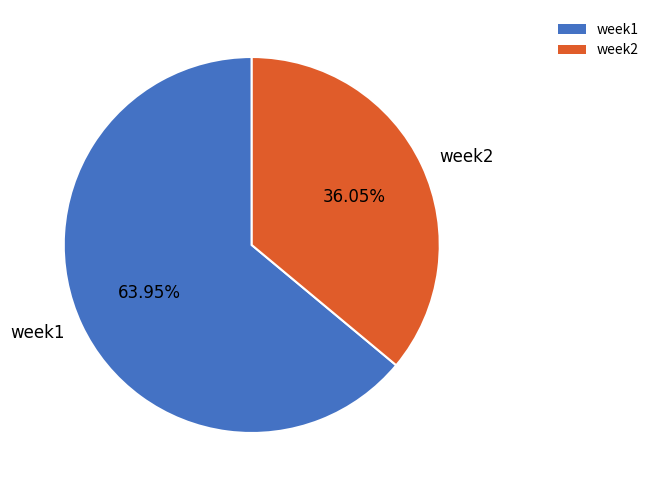

To the nearest percent, what is the difference between the week1 and week2 slice percentages?

28%